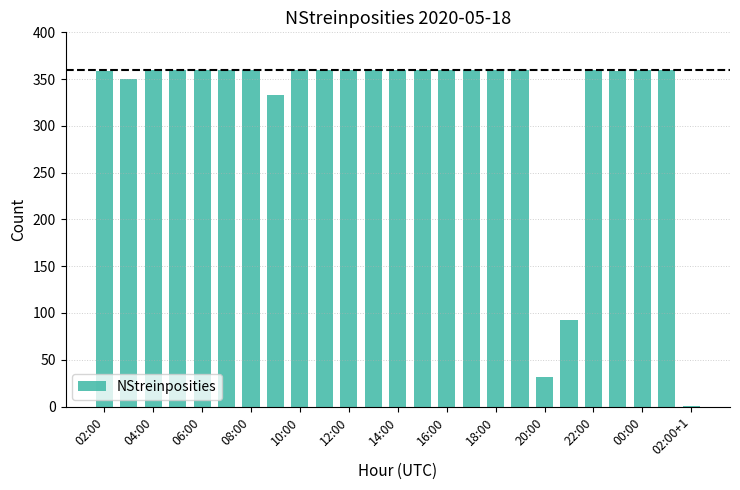

What is the sum of all values?

8007